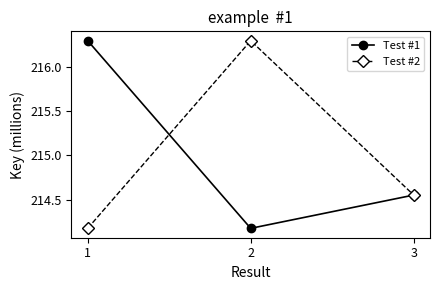

Between 1 and 3, which series saw the biggest shift?

Test #1